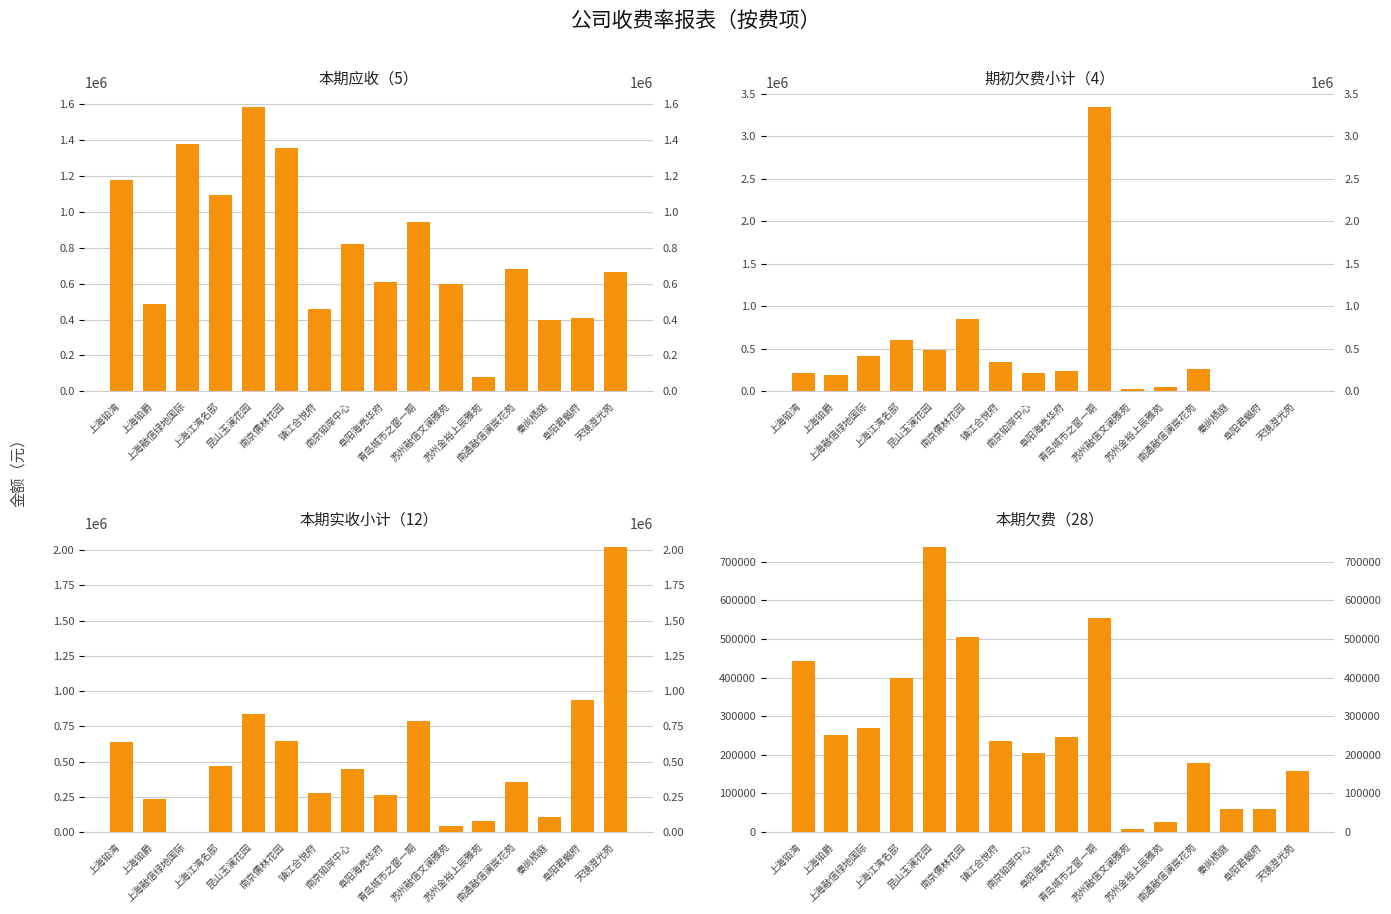

What is the difference between the maximum and minimum values in the 本期应收（5） series?

1508987.1